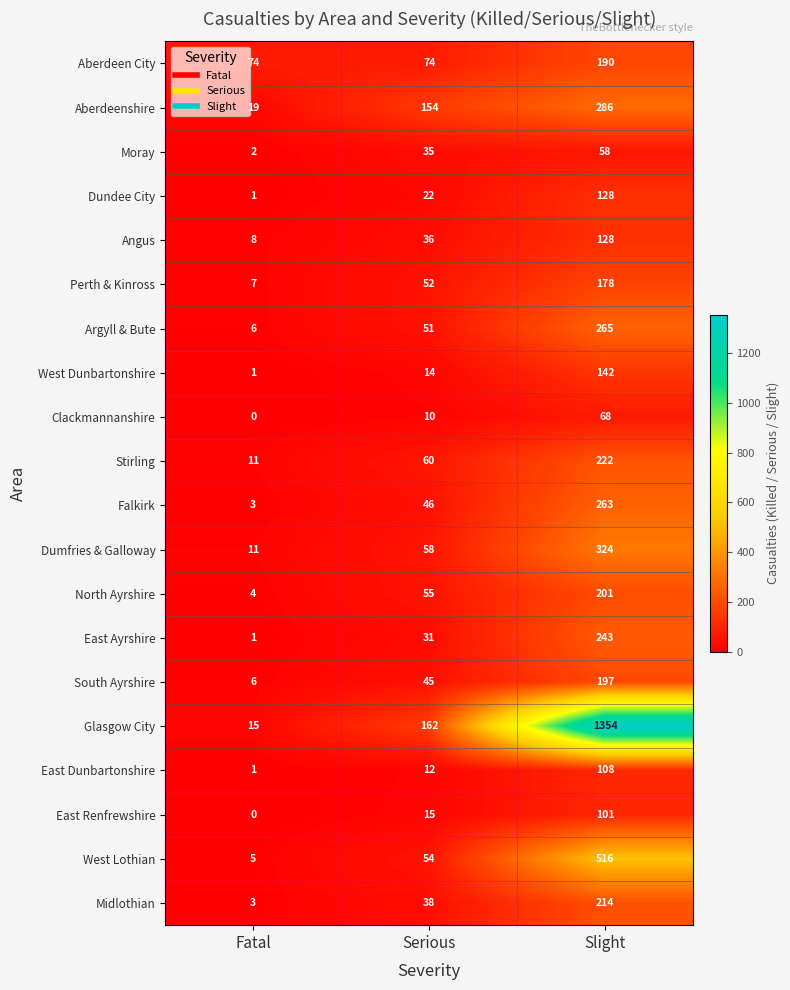

List the labels in order of Perth & Kinross value, largest first.

Slight, Serious, Fatal